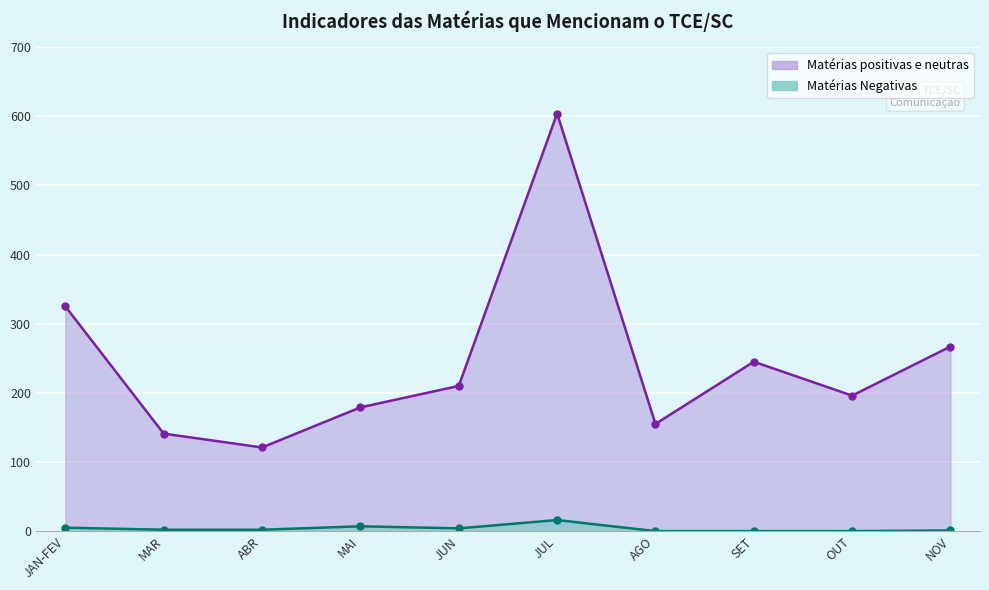

Which category has the lowest value in the Matérias Negativas series?

AGO